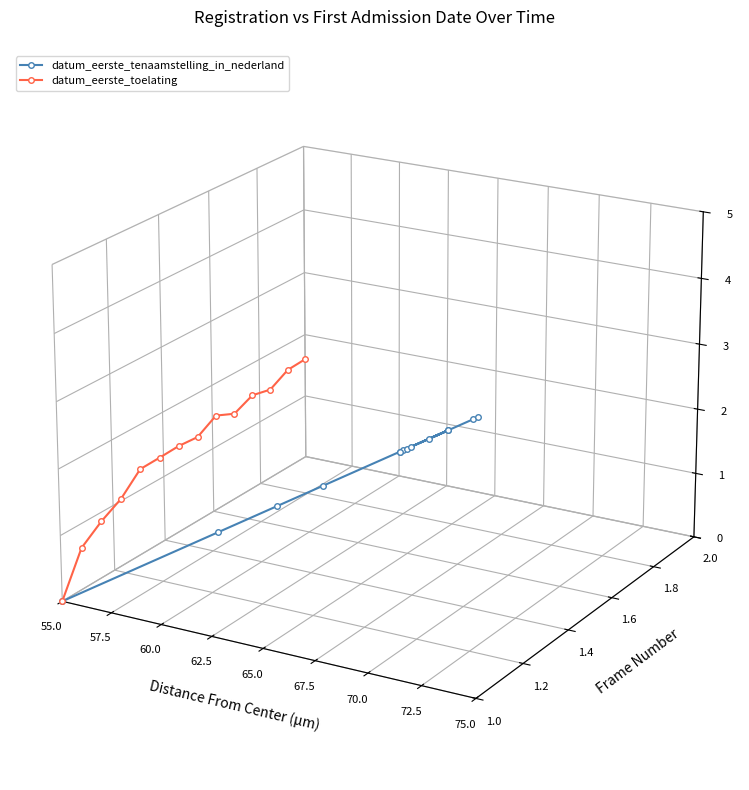

Which series ends up on top after the final intersection of datum_eerste_tenaamstelling_in_nederland and datum_eerste_toelating?

datum_eerste_toelating